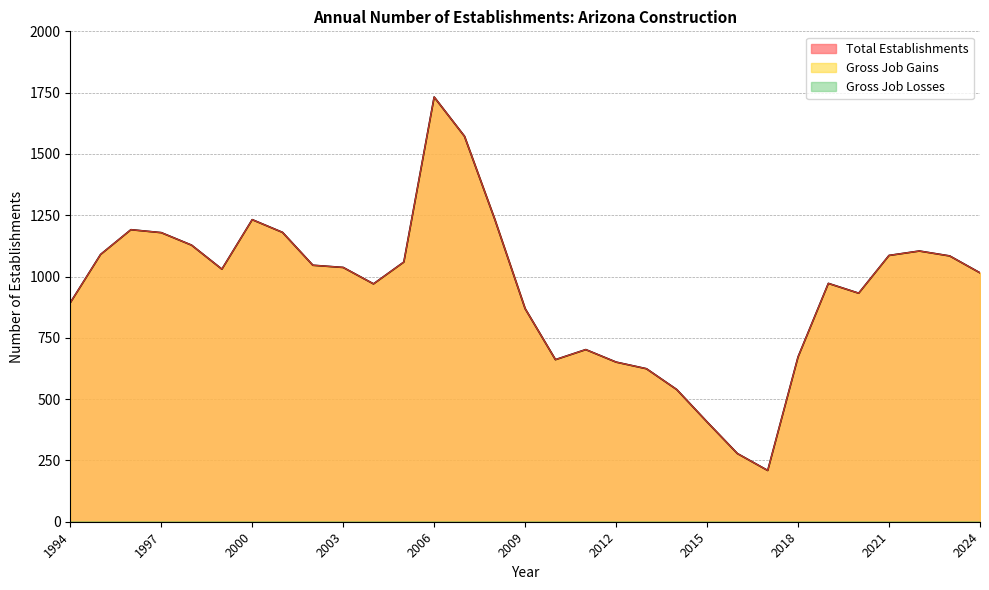

Which has a higher value, 2013 or 1999?

1999